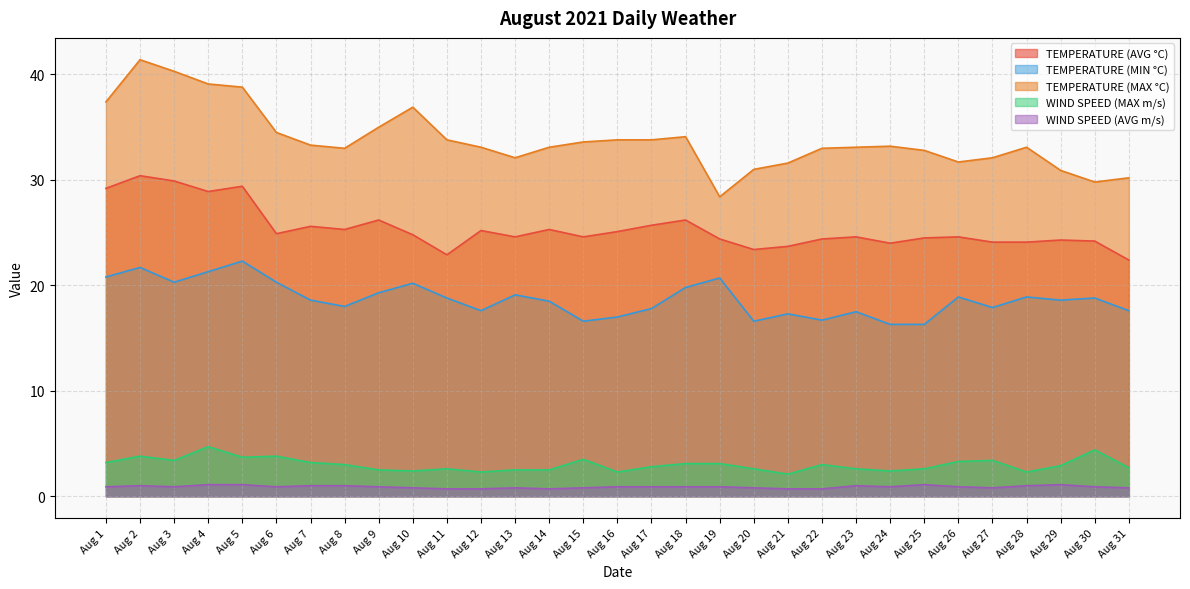

Reading left to right, what are all the values shown in this chart?

TEMPERATURE (AVG °C): Aug 1=29.2	Aug 2=30.4	Aug 3=29.9	Aug 4=28.9	Aug 5=29.4	Aug 6=24.9	Aug 7=25.6	Aug 8=25.3	Aug 9=26.2	Aug 10=24.8	Aug 11=22.9	Aug 12=25.2	Aug 13=24.6	Aug 14=25.3	Aug 15=24.6	Aug 16=25.1	Aug 17=25.7	Aug 18=26.2	Aug 19=24.4	Aug 20=23.4	Aug 21=23.7	Aug 22=24.4	Aug 23=24.6	Aug 24=24.0	Aug 25=24.5	Aug 26=24.6	Aug 27=24.1	Aug 28=24.1	Aug 29=24.3	Aug 30=24.2	Aug 31=22.4
TEMPERATURE (MIN °C): Aug 1=20.8	Aug 2=21.7	Aug 3=20.3	Aug 4=21.3	Aug 5=22.3	Aug 6=20.3	Aug 7=18.6	Aug 8=18.0	Aug 9=19.3	Aug 10=20.2	Aug 11=18.8	Aug 12=17.6	Aug 13=19.1	Aug 14=18.5	Aug 15=16.6	Aug 16=17.0	Aug 17=17.8	Aug 18=19.8	Aug 19=20.7	Aug 20=16.6	Aug 21=17.3	Aug 22=16.7	Aug 23=17.5	Aug 24=16.3	Aug 25=16.3	Aug 26=18.9	Aug 27=17.9	Aug 28=18.9	Aug 29=18.6	Aug 30=18.8	Aug 31=17.6
TEMPERATURE (MAX °C): Aug 1=37.4	Aug 2=41.4	Aug 3=40.3	Aug 4=39.1	Aug 5=38.8	Aug 6=34.5	Aug 7=33.3	Aug 8=33.0	Aug 9=35.0	Aug 10=36.9	Aug 11=33.8	Aug 12=33.1	Aug 13=32.1	Aug 14=33.1	Aug 15=33.6	Aug 16=33.8	Aug 17=33.8	Aug 18=34.1	Aug 19=28.4	Aug 20=31.0	Aug 21=31.6	Aug 22=33.0	Aug 23=33.1	Aug 24=33.2	Aug 25=32.8	Aug 26=31.7	Aug 27=32.1	Aug 28=33.1	Aug 29=30.9	Aug 30=29.8	Aug 31=30.2
WIND SPEED (MAX m/s): Aug 1=3.2	Aug 2=3.8	Aug 3=3.4	Aug 4=4.7	Aug 5=3.7	Aug 6=3.8	Aug 7=3.2	Aug 8=3.0	Aug 9=2.5	Aug 10=2.4	Aug 11=2.6	Aug 12=2.3	Aug 13=2.5	Aug 14=2.5	Aug 15=3.5	Aug 16=2.3	Aug 17=2.8	Aug 18=3.1	Aug 19=3.1	Aug 20=2.6	Aug 21=2.1	Aug 22=3.0	Aug 23=2.6	Aug 24=2.4	Aug 25=2.6	Aug 26=3.3	Aug 27=3.4	Aug 28=2.3	Aug 29=2.9	Aug 30=4.4	Aug 31=2.7
WIND SPEED (AVG m/s): Aug 1=0.9	Aug 2=1.0	Aug 3=0.9	Aug 4=1.1	Aug 5=1.1	Aug 6=0.9	Aug 7=1.0	Aug 8=1.0	Aug 9=0.9	Aug 10=0.8	Aug 11=0.7	Aug 12=0.7	Aug 13=0.8	Aug 14=0.7	Aug 15=0.8	Aug 16=0.9	Aug 17=0.9	Aug 18=0.9	Aug 19=0.9	Aug 20=0.8	Aug 21=0.7	Aug 22=0.7	Aug 23=1.0	Aug 24=0.9	Aug 25=1.1	Aug 26=0.9	Aug 27=0.8	Aug 28=1.0	Aug 29=1.1	Aug 30=0.9	Aug 31=0.8